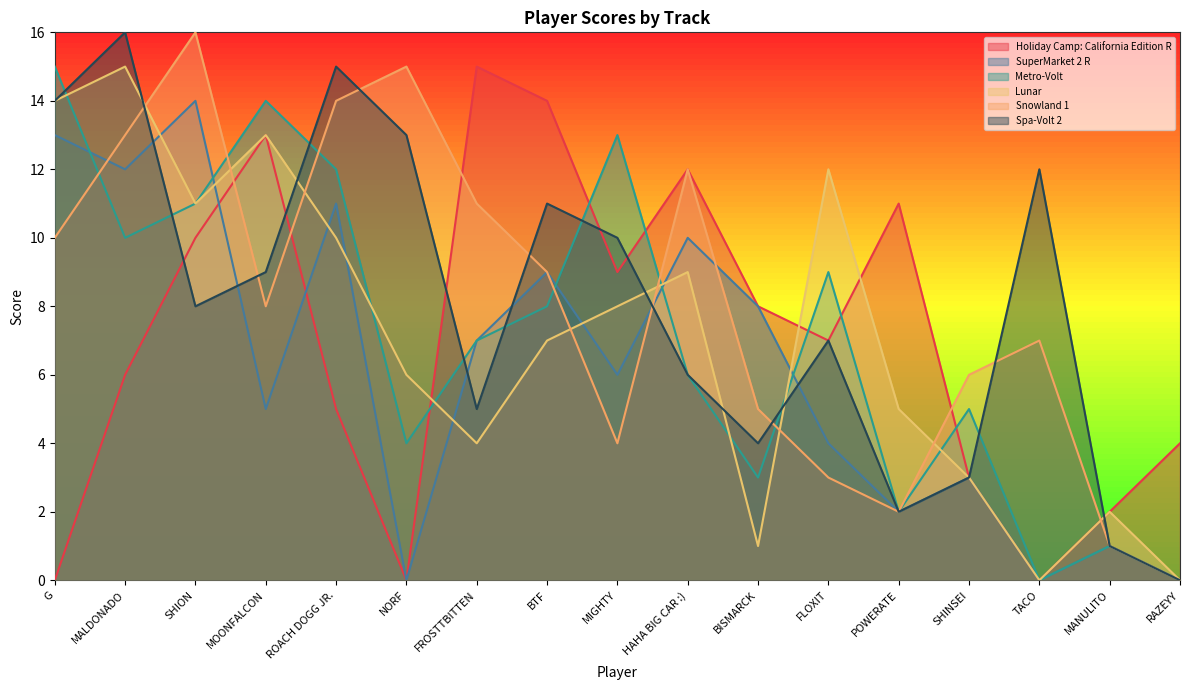

How many values in the Holiday Camp: California Edition R series exceed 7?

8